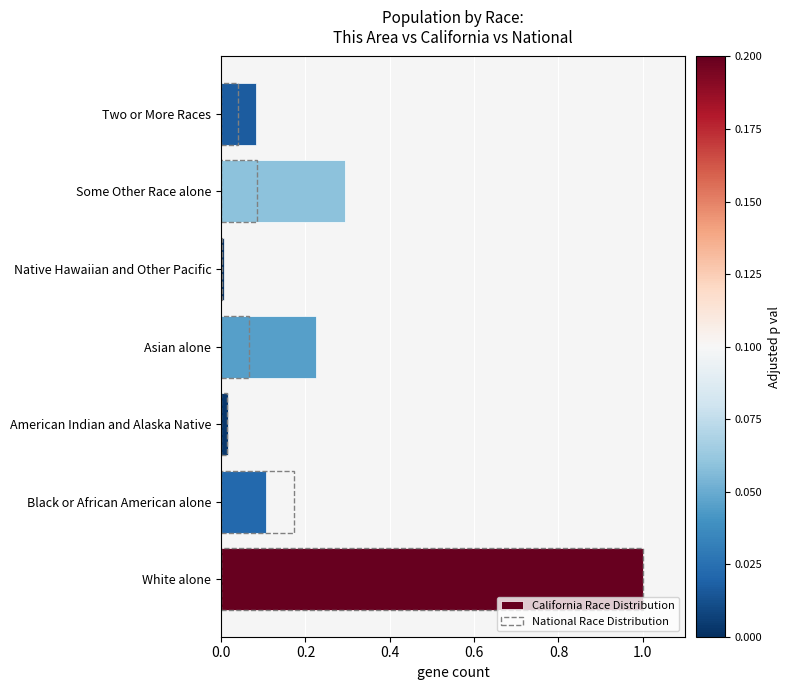

What is the highest value of the California Race Distribution series?

1.0